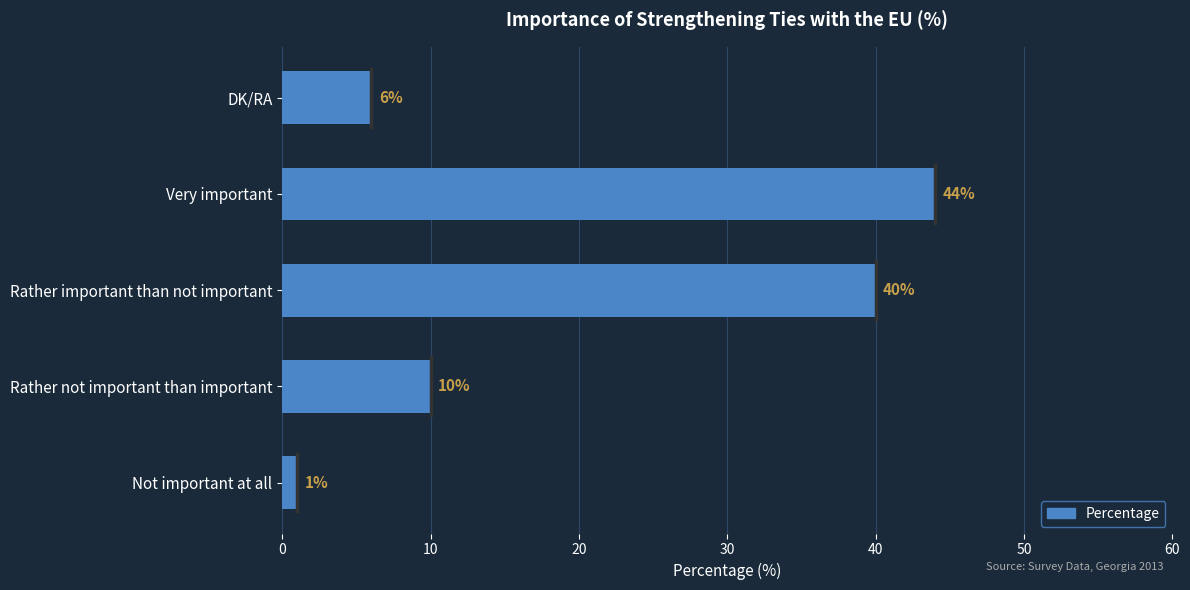

Is it true that the value at Very important is 44?

True